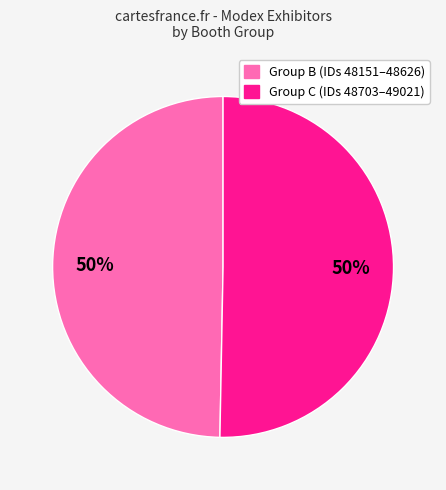

To the nearest percent, what is the average slice percentage?

50%